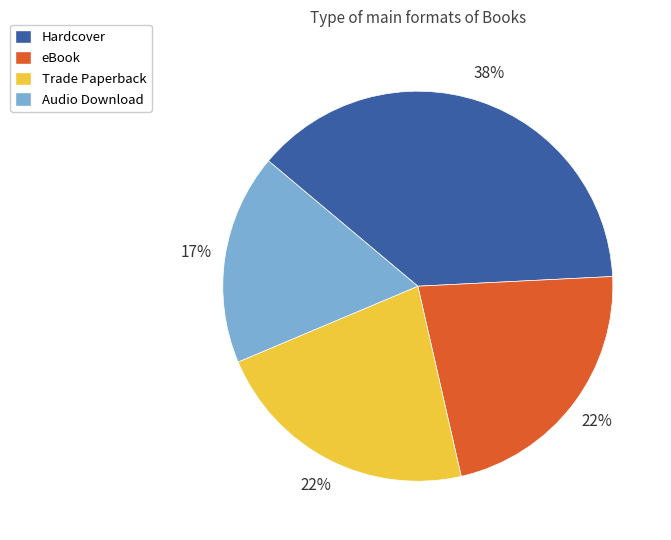

How many segments does this pie chart have?

4